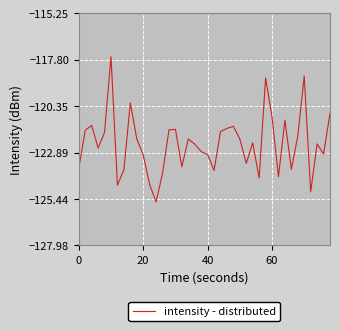

What is the difference between the maximum and minimum values?

8.0